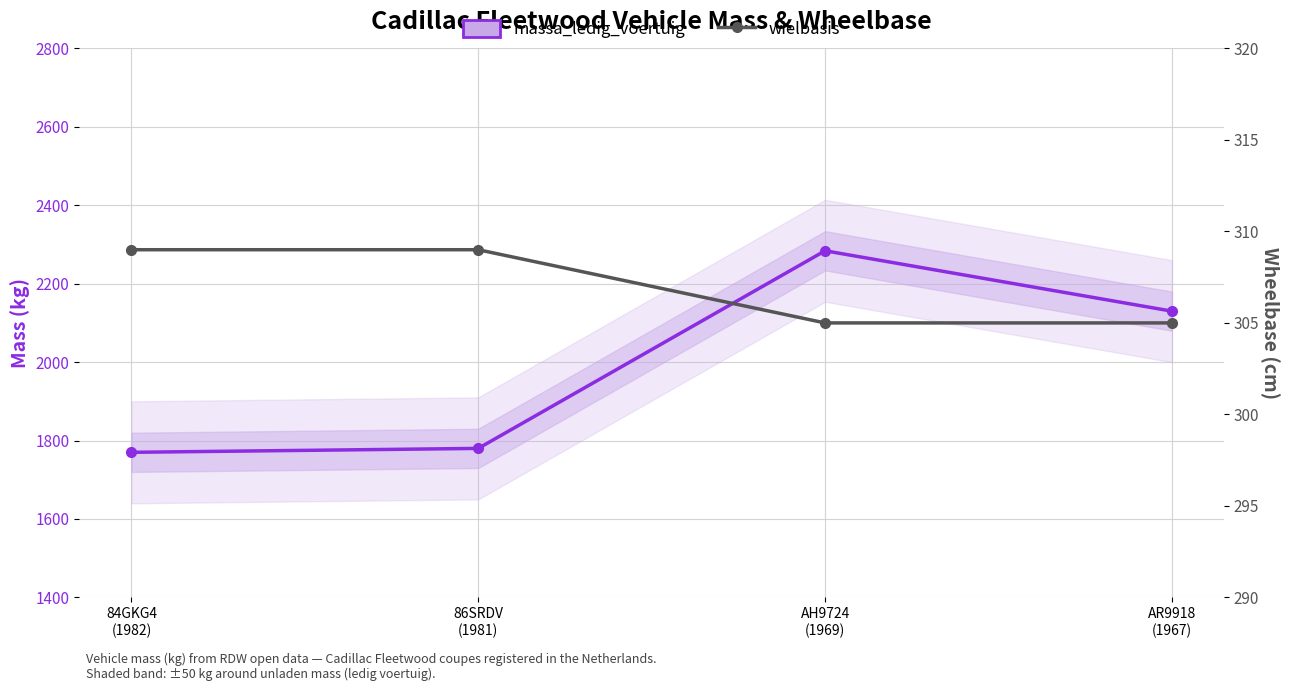

Reading left to right, extract all data points from this chart.

massa_ledig_voertuig: 84GKG4
(1982)=1770	86SRDV
(1981)=1780	AH9724
(1969)=2284	AR9918
(1967)=2130
wielbasis: 84GKG4
(1982)=309	86SRDV
(1981)=309	AH9724
(1969)=305	AR9918
(1967)=305